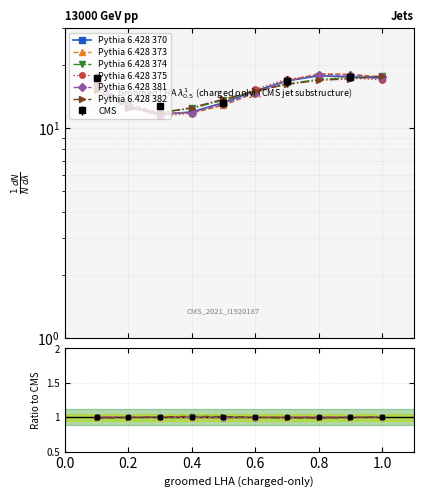

What is the average value?

15.2